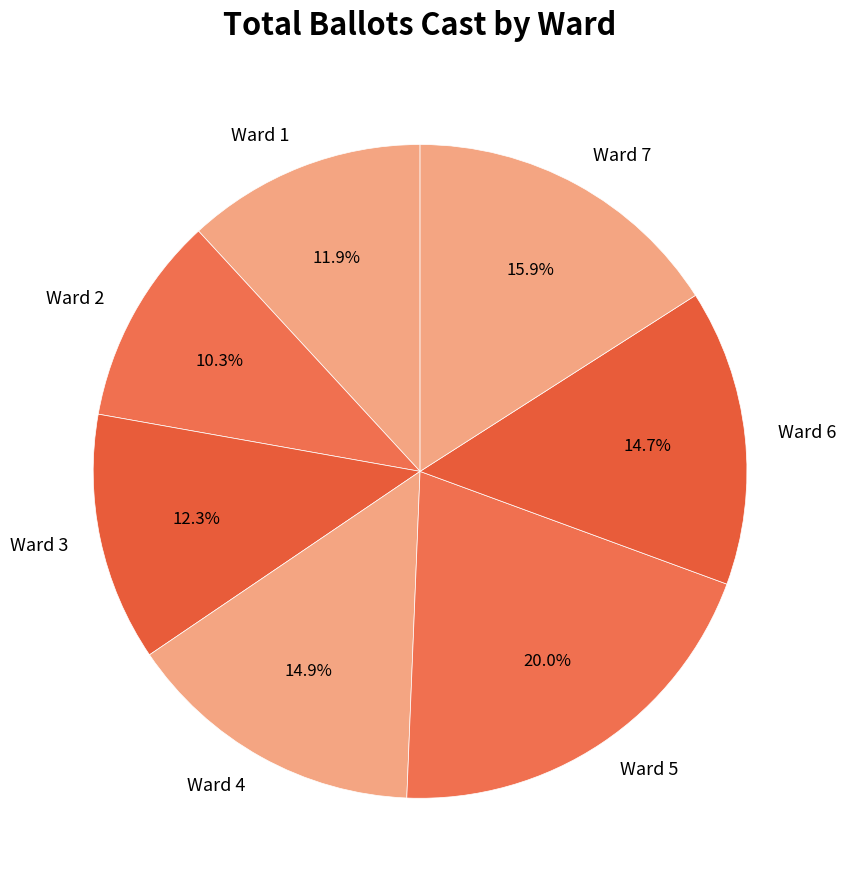

To the nearest percent, what is the difference between the largest and smallest slice percentages?

10%